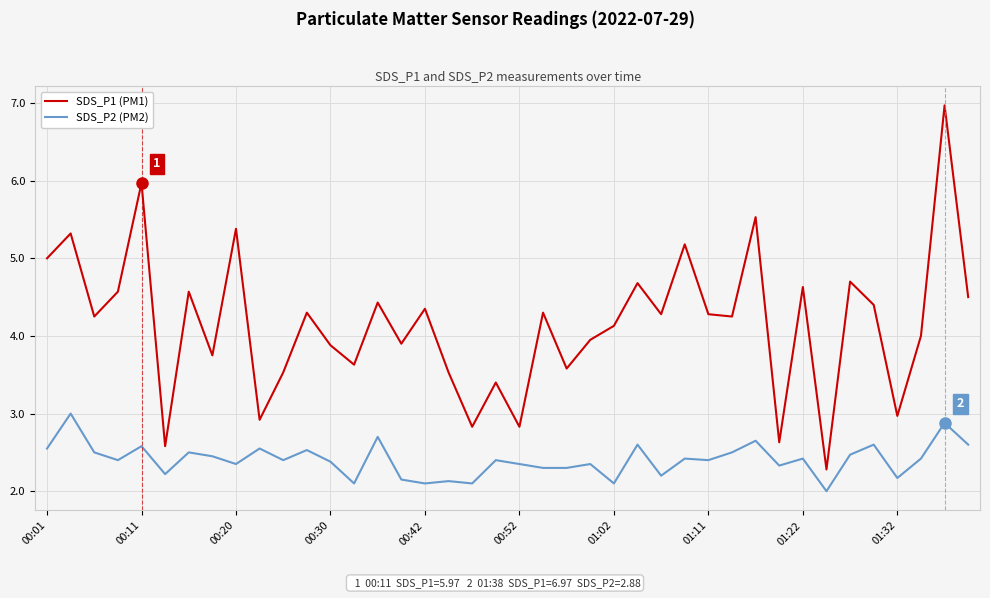

True or false: SDS_P1 (PM1) and SDS_P2 (PM2) intersect in this chart.

False